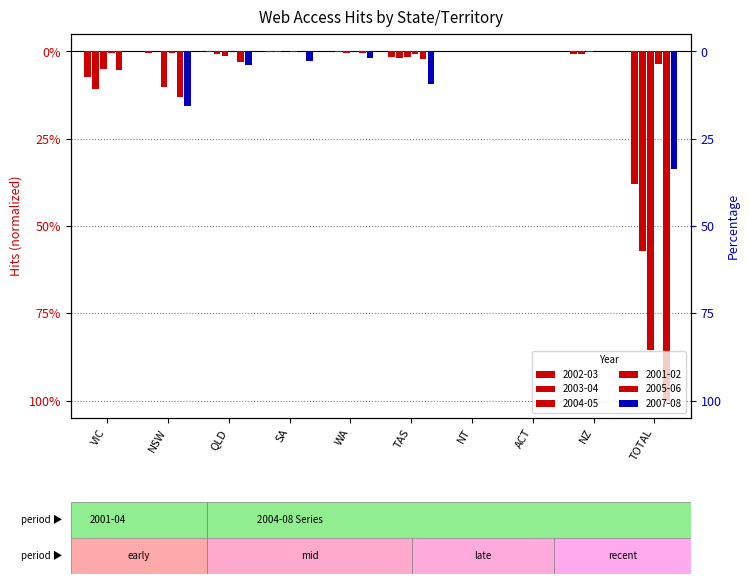

What is the label of the 7th bar from the left?

NT